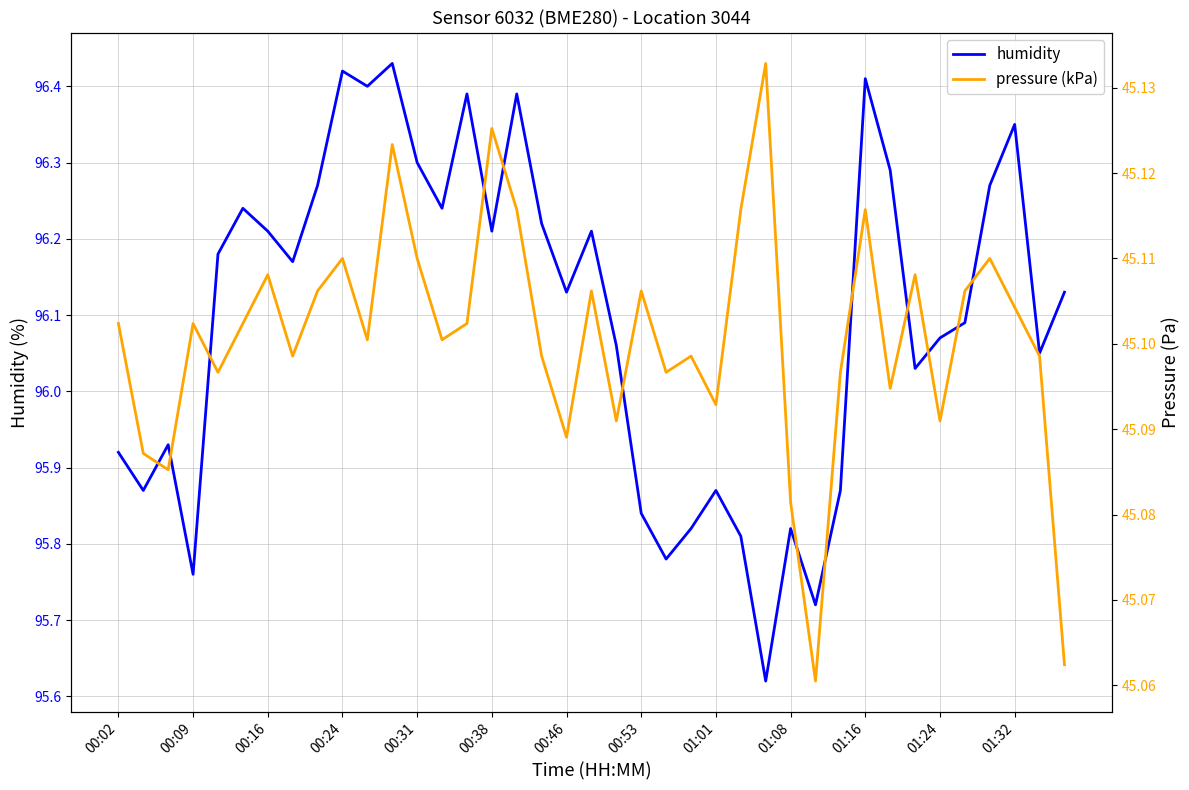

What is the lowest value of the humidity series?

95.6